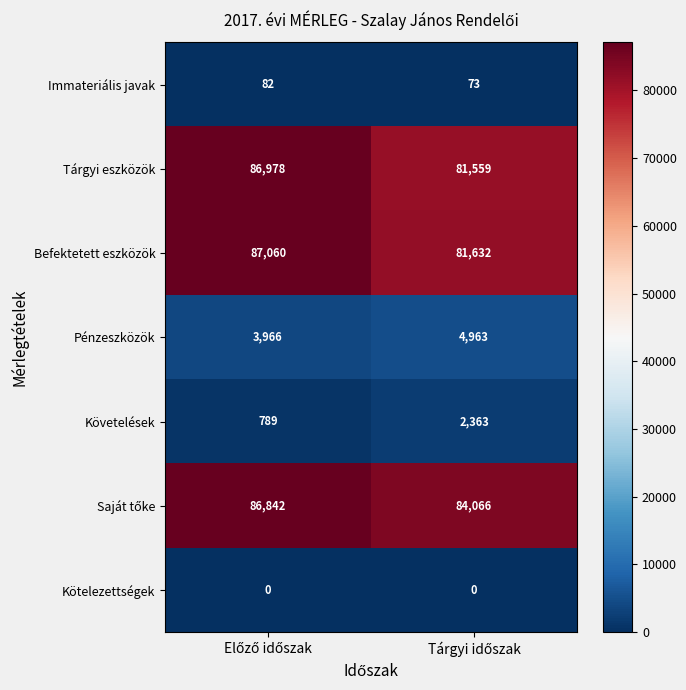

What is the difference between the maximum and minimum values in the Követelések series?

1574